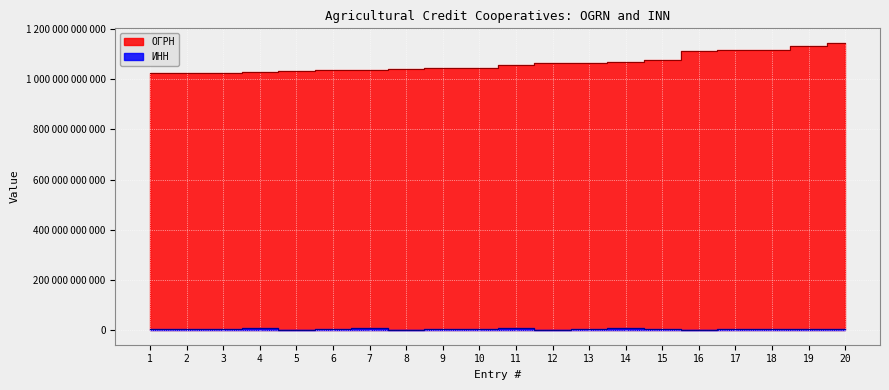

True or false: ОГРН has a value of 1057523000006 at 11.

True